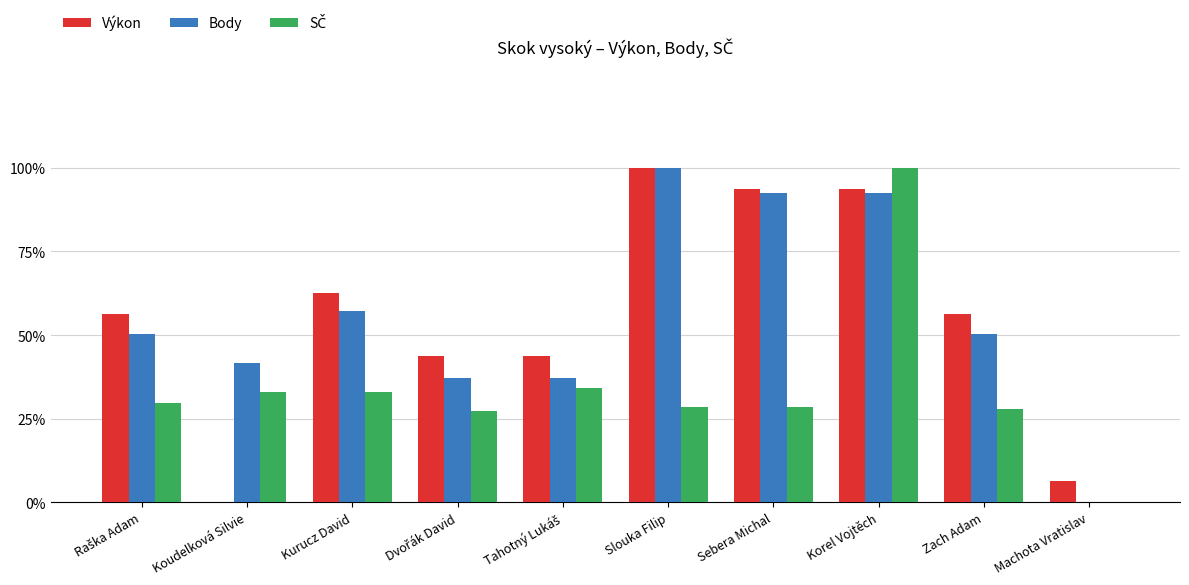

Count the number of data series in this chart.

3